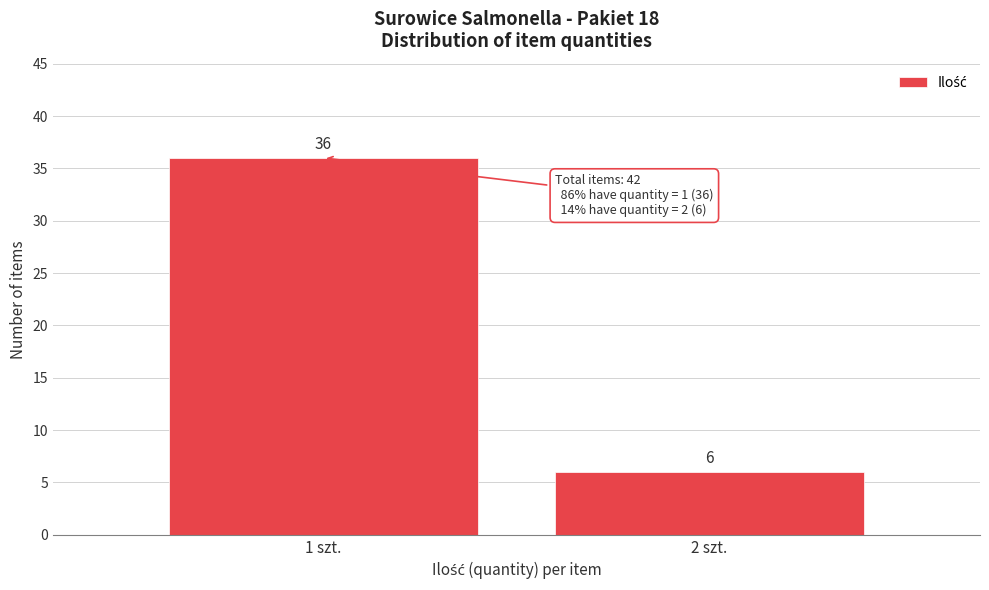

Reading left to right, what are all the values shown in this chart?

36	6